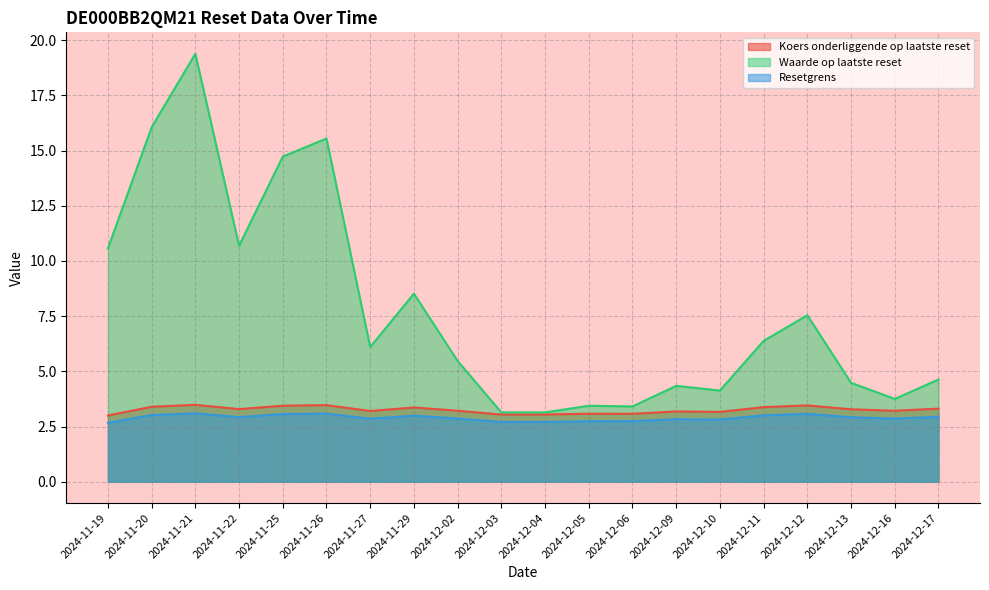

In Waarde op laatste reset, how many points are lower than both neighbors (excluding endpoints)?

5